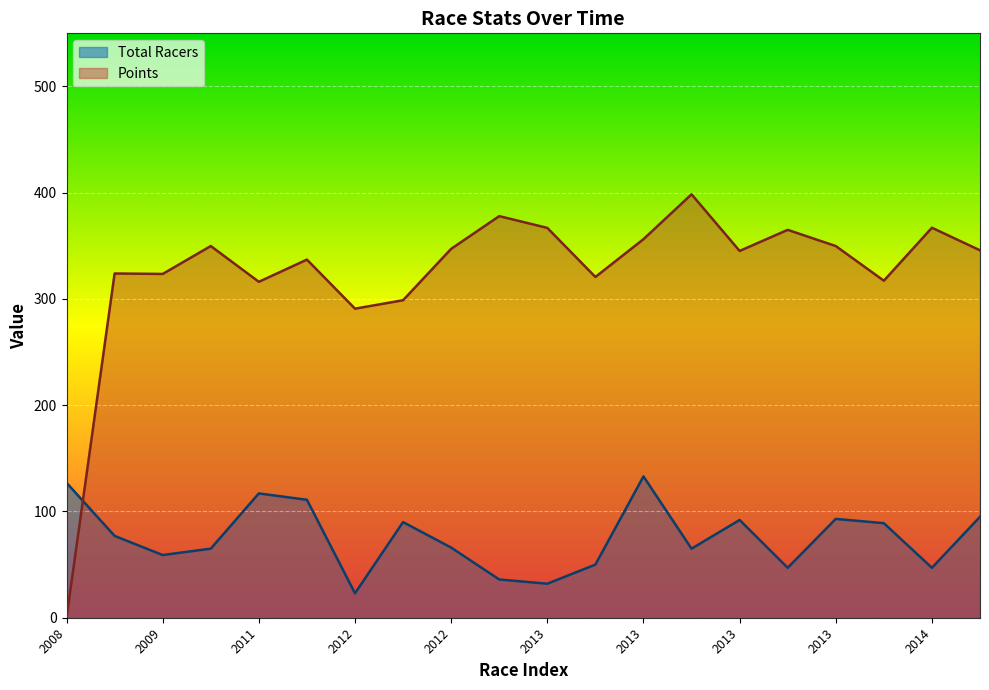

Read the Total Racers value at 2012.

66.0